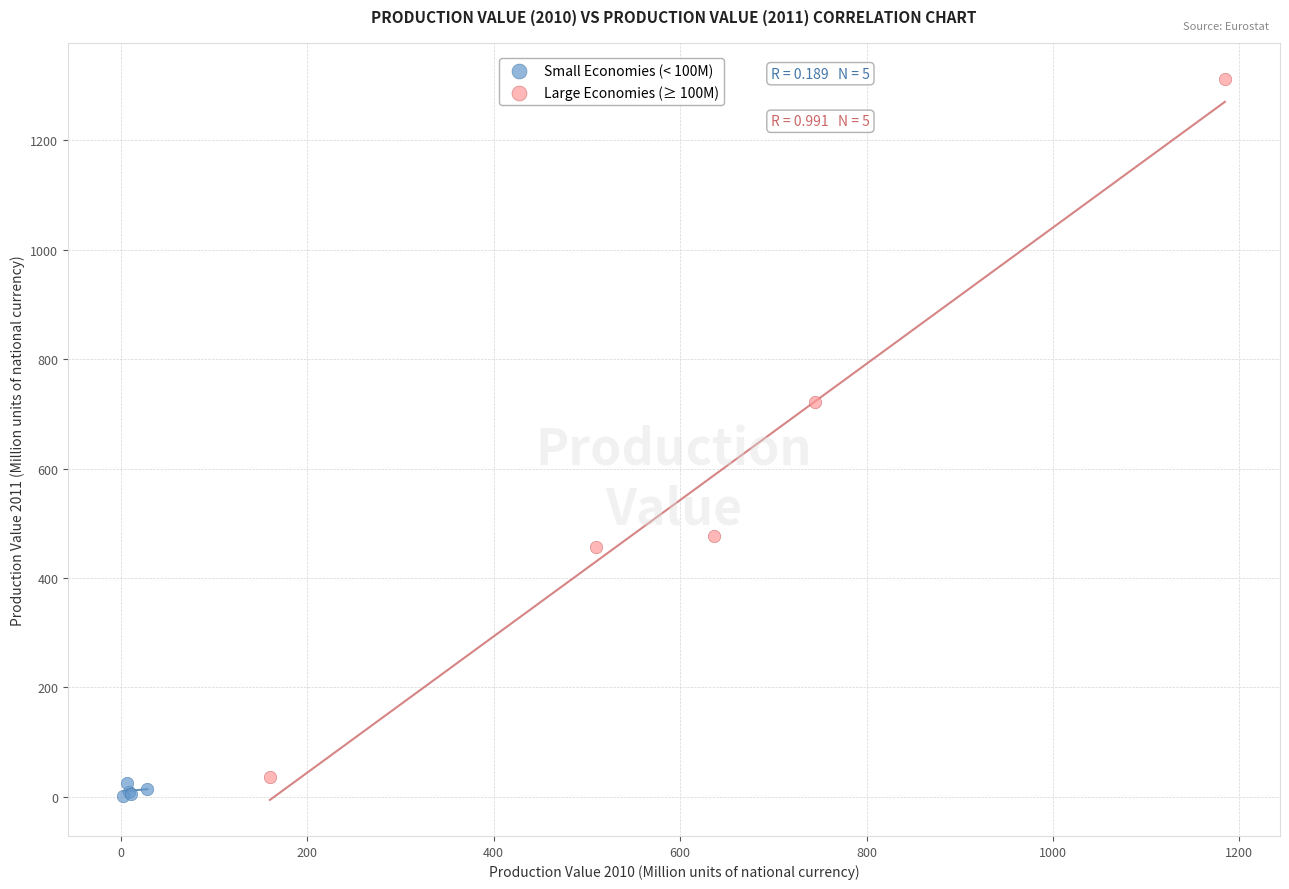

Which series has the largest Y range (max minus min)?

Large Economies (≥ 100M)